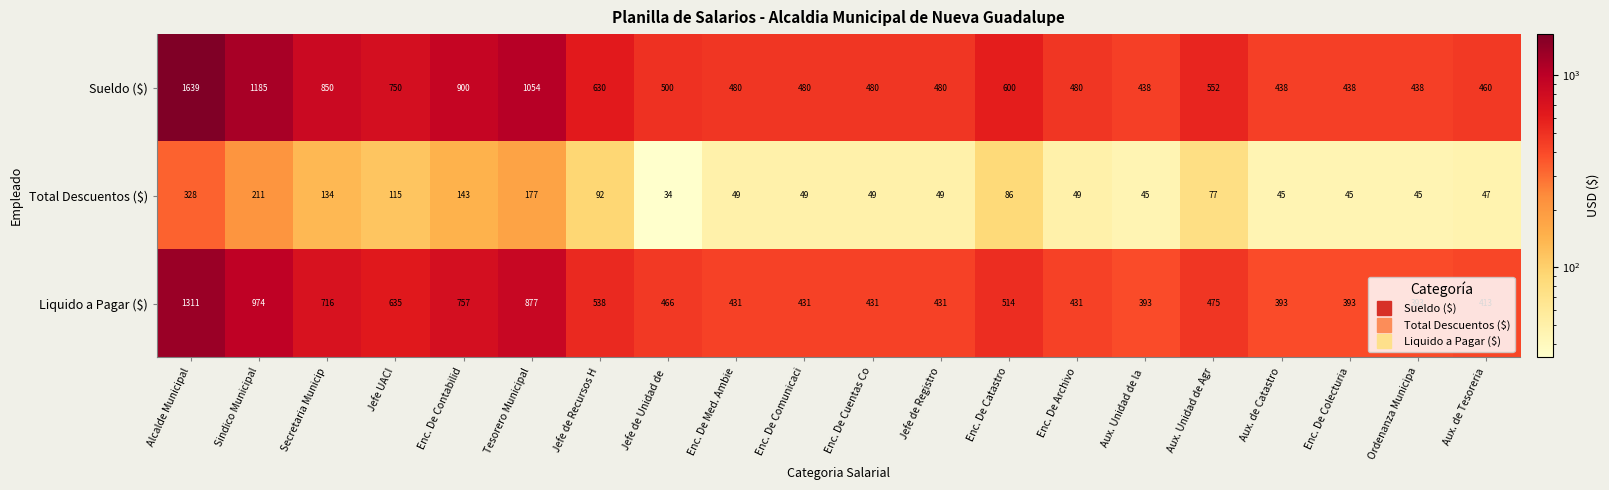

At which label is Liquido a Pagar ($) closest to 852?

Tesorero Municipal